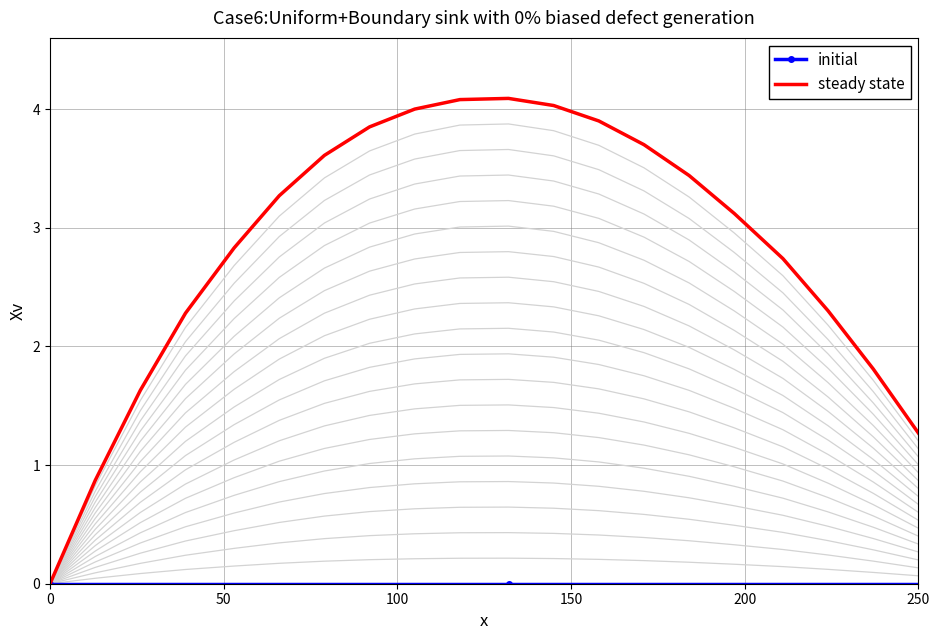

What is the average value of the steady state series?

2.8